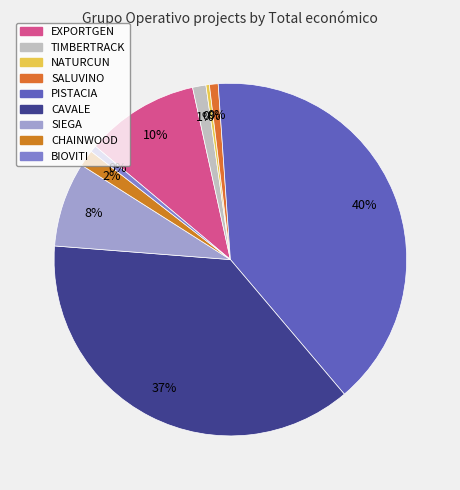

How many slices are in this pie chart?

9